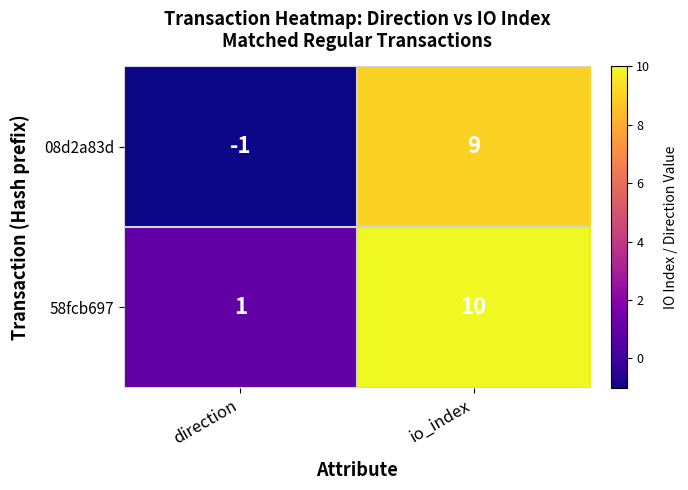

The value of 58fcb697 at direction is 1. True or false?

True